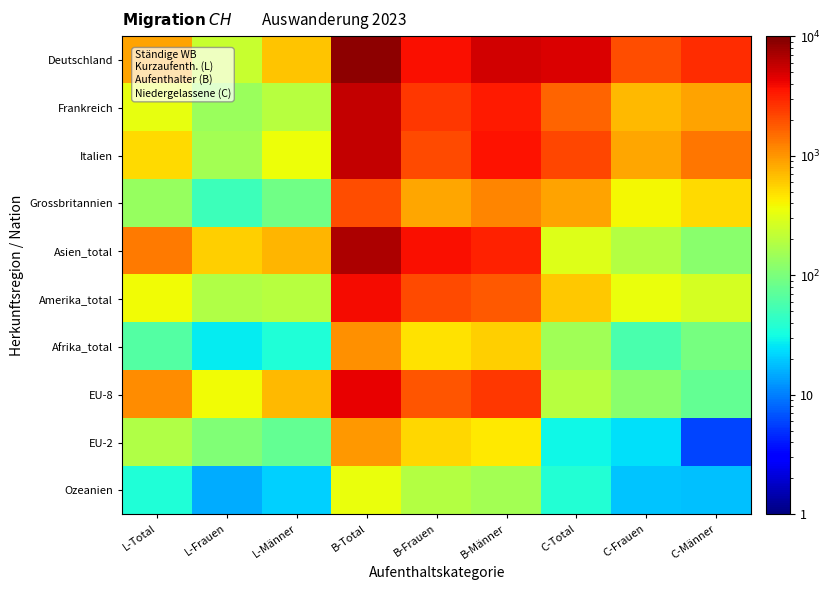

List the series in order of their peak value, highest first.

Deutschland, Asien_total, Frankreich, Italien, EU-8, Amerika_total, Grossbritannien, Afrika_total, EU-2, Ozeanien